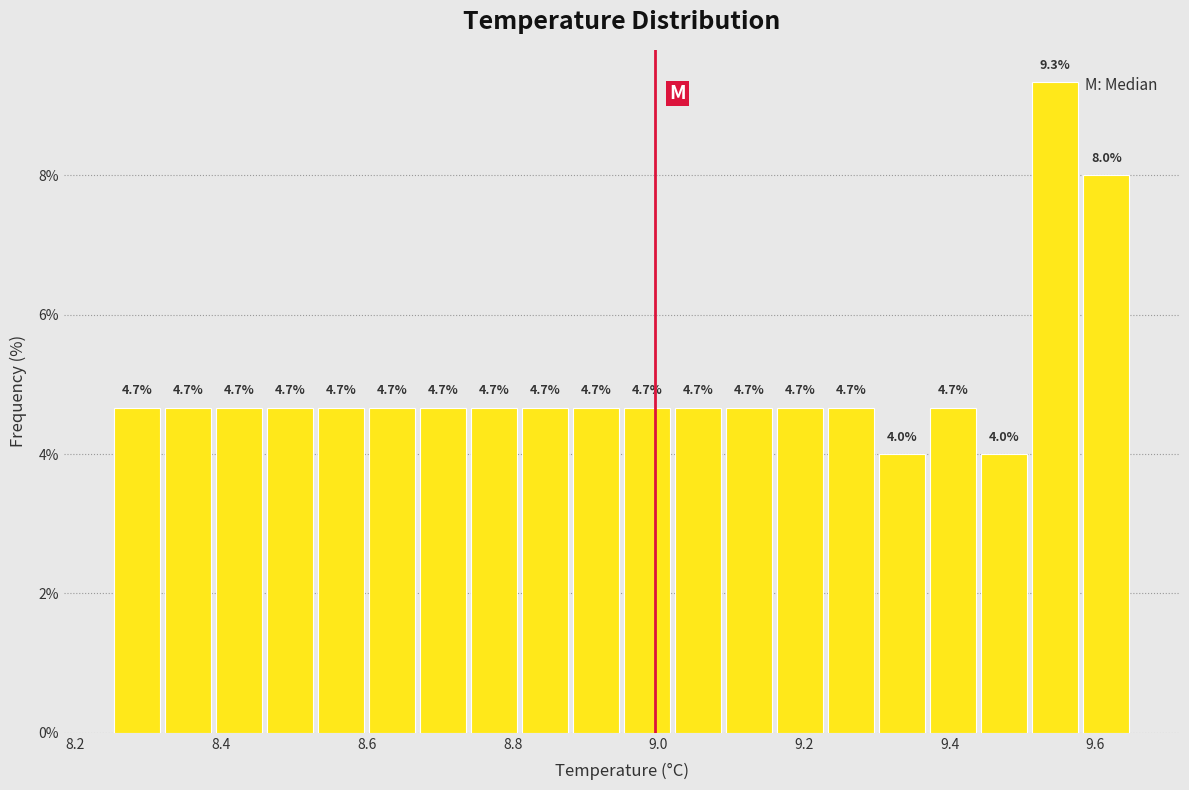

Read against the x-axis, roughly where is the centre of the tallest bar?

9.54